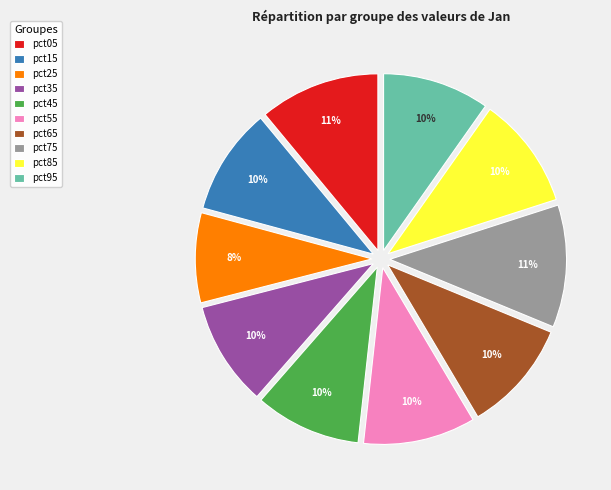

Which category has the smallest portion of the pie?

pct25